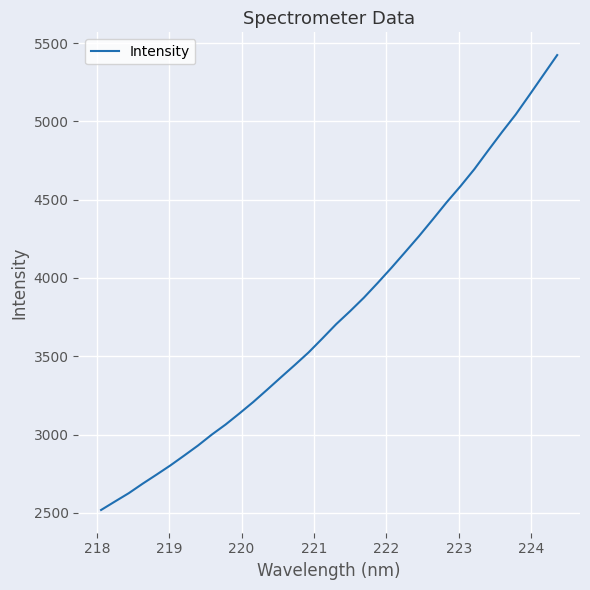

What is the difference between the maximum and minimum values?

2904.7